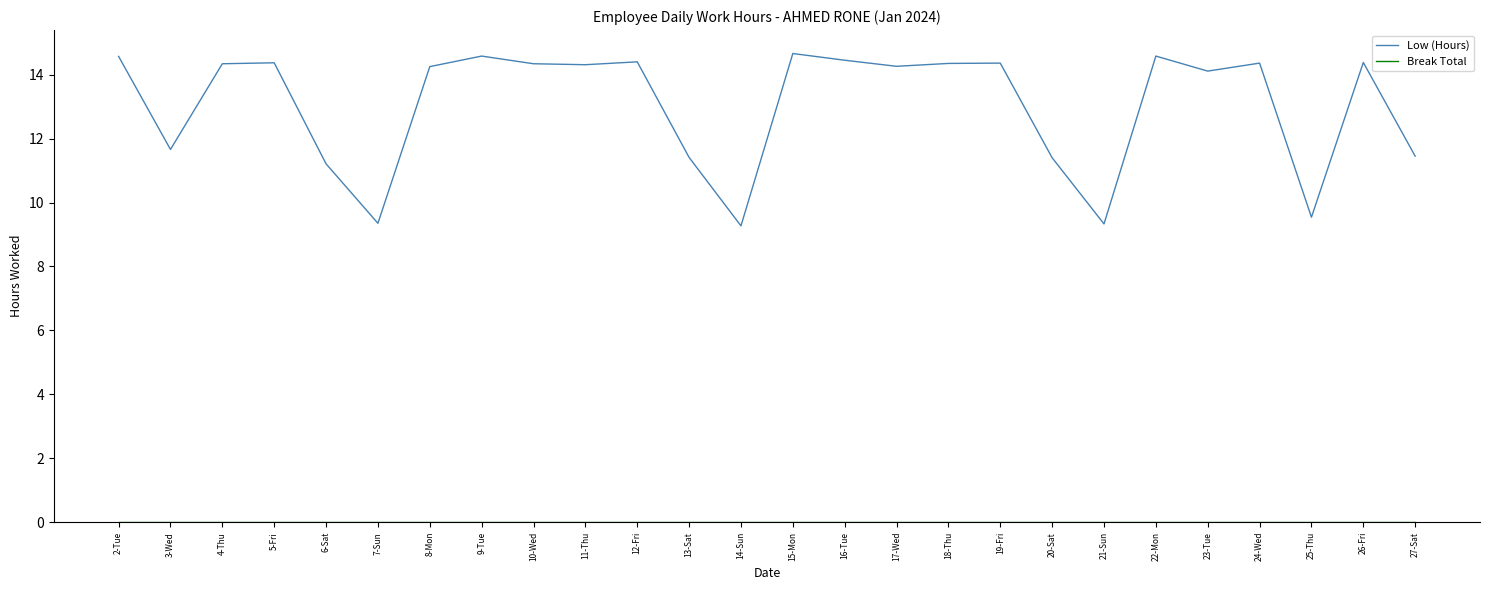

What is the total value across all series at 14-Sun?

9.3